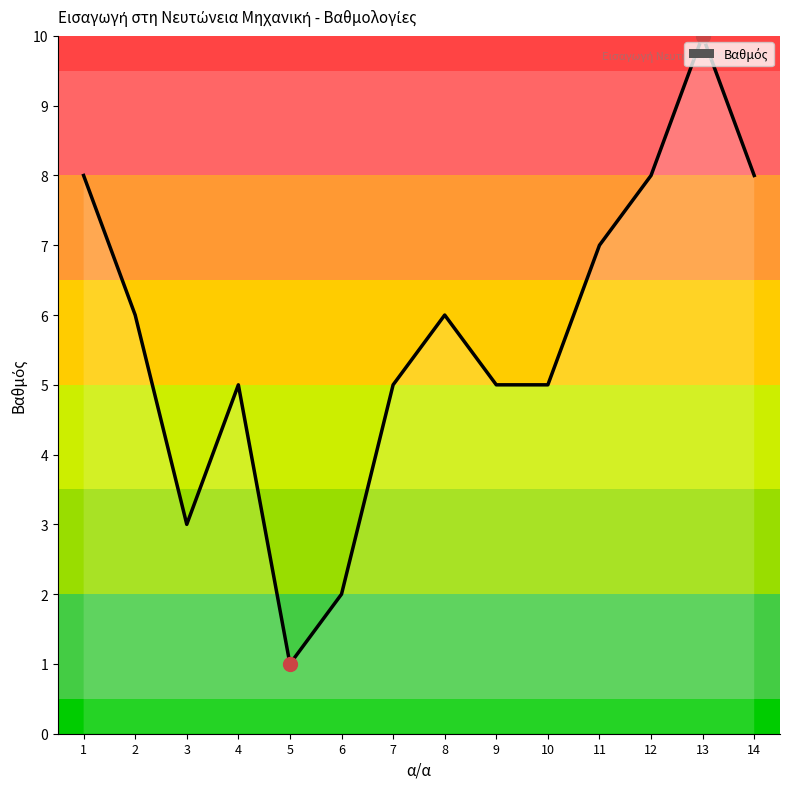

What is the change in value from 9 to 13?

+5